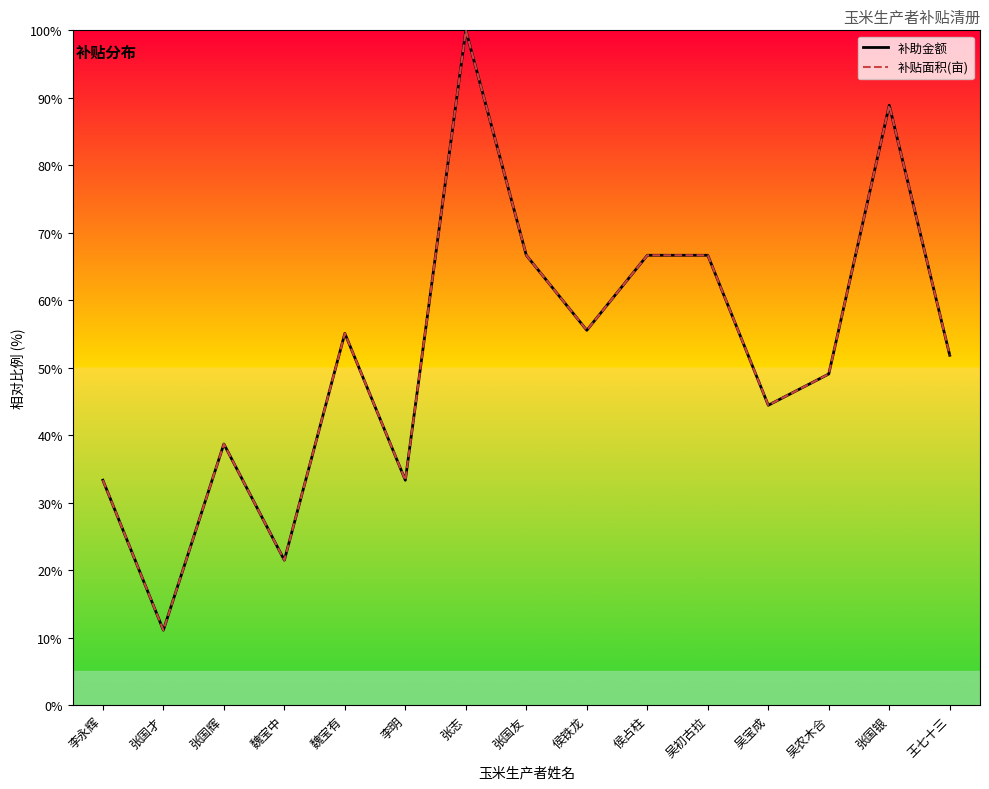

Does the chart display data point markers on the line(s)?

No